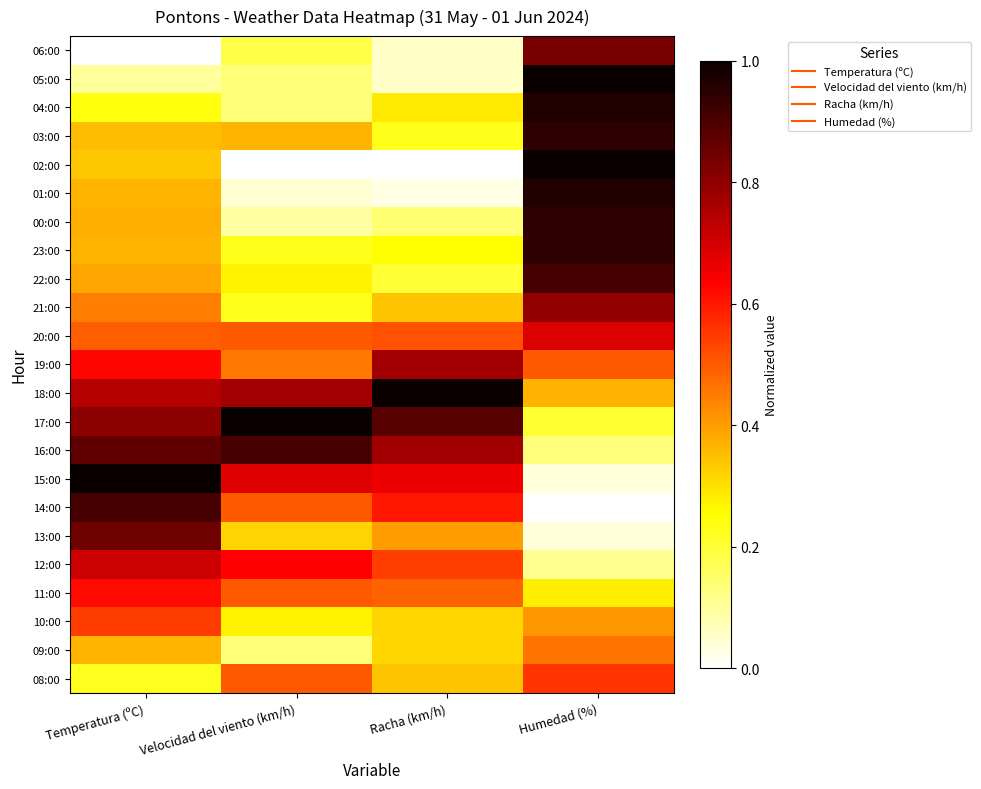

Which category has the lowest value across all series?

Temperatura (ºC)